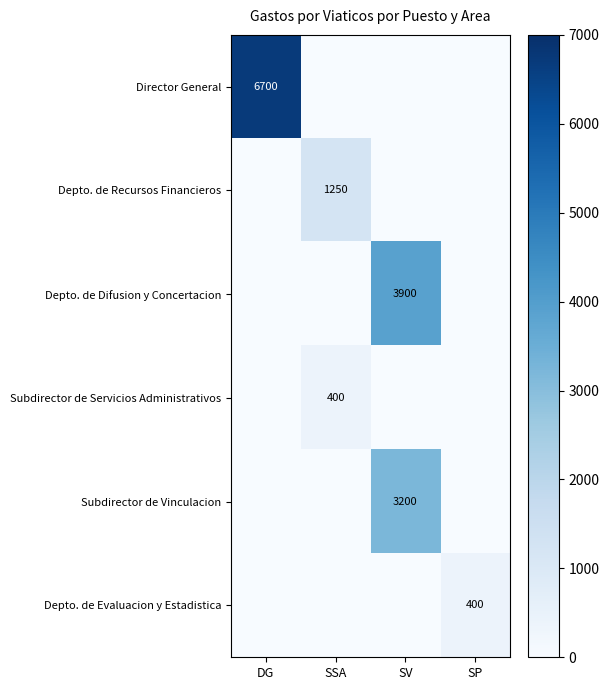

The value of Director General at DG is 6700. True or false?

True